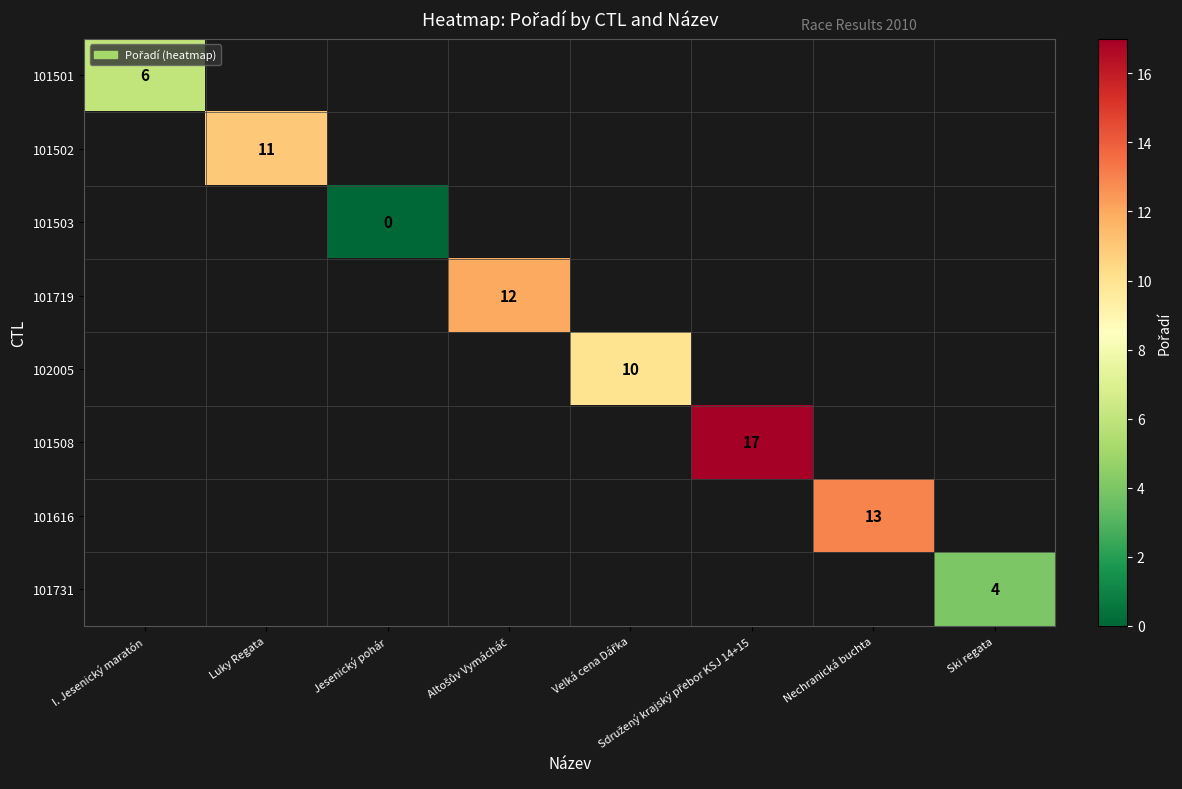

The 101731 series shows 4 at Ski regata. True or false?

True